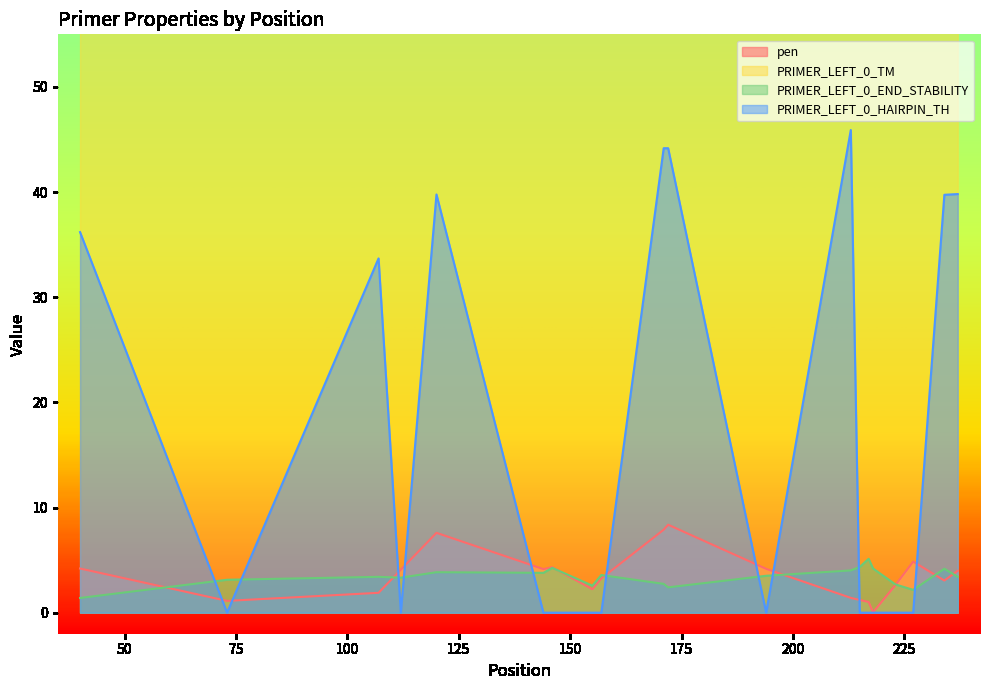

In PRIMER_LEFT_0_HAIRPIN_TH, how many points are higher than both neighbors (excluding endpoints)?

3